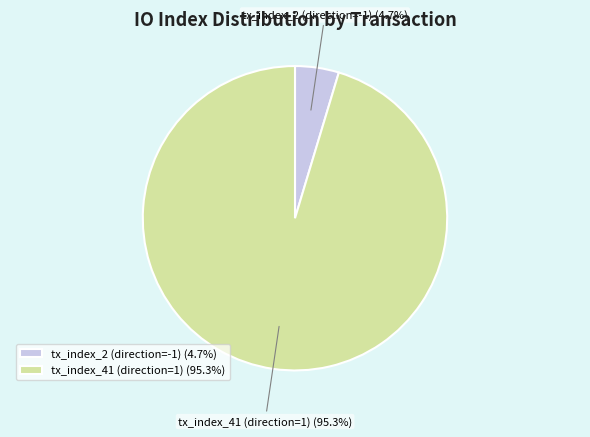

True or false: tx_index_41 (direction=1) accounts for 95% of the total.

True